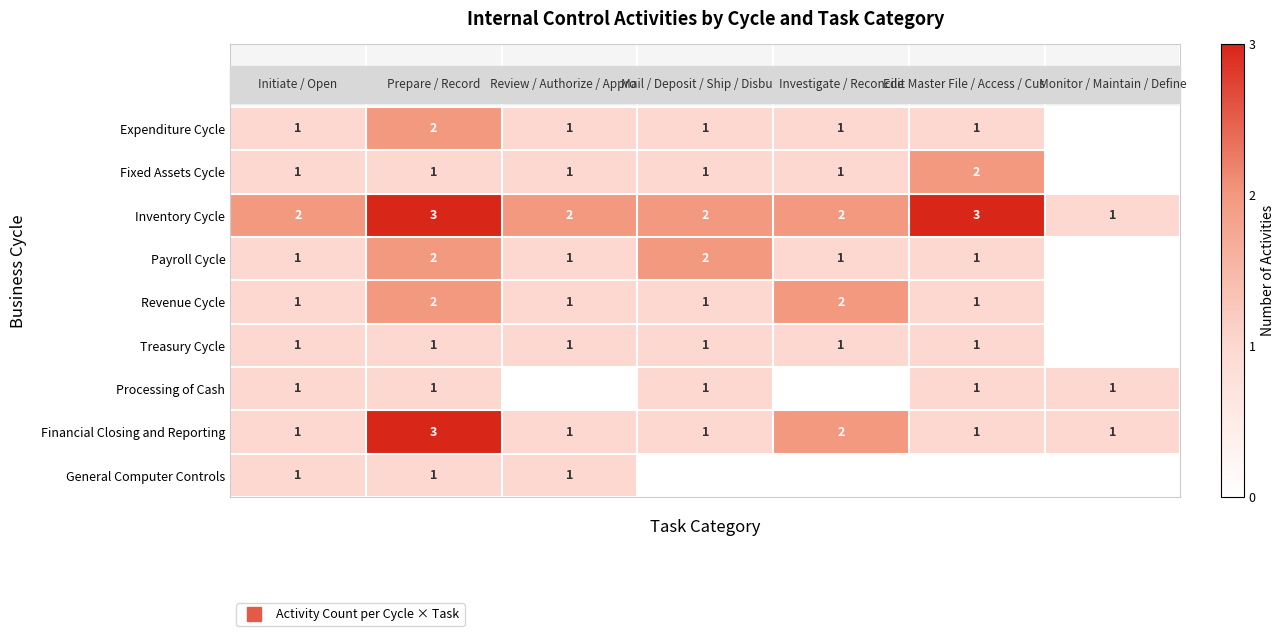

How many data points in Fixed Assets Cycle are less than 1?

1